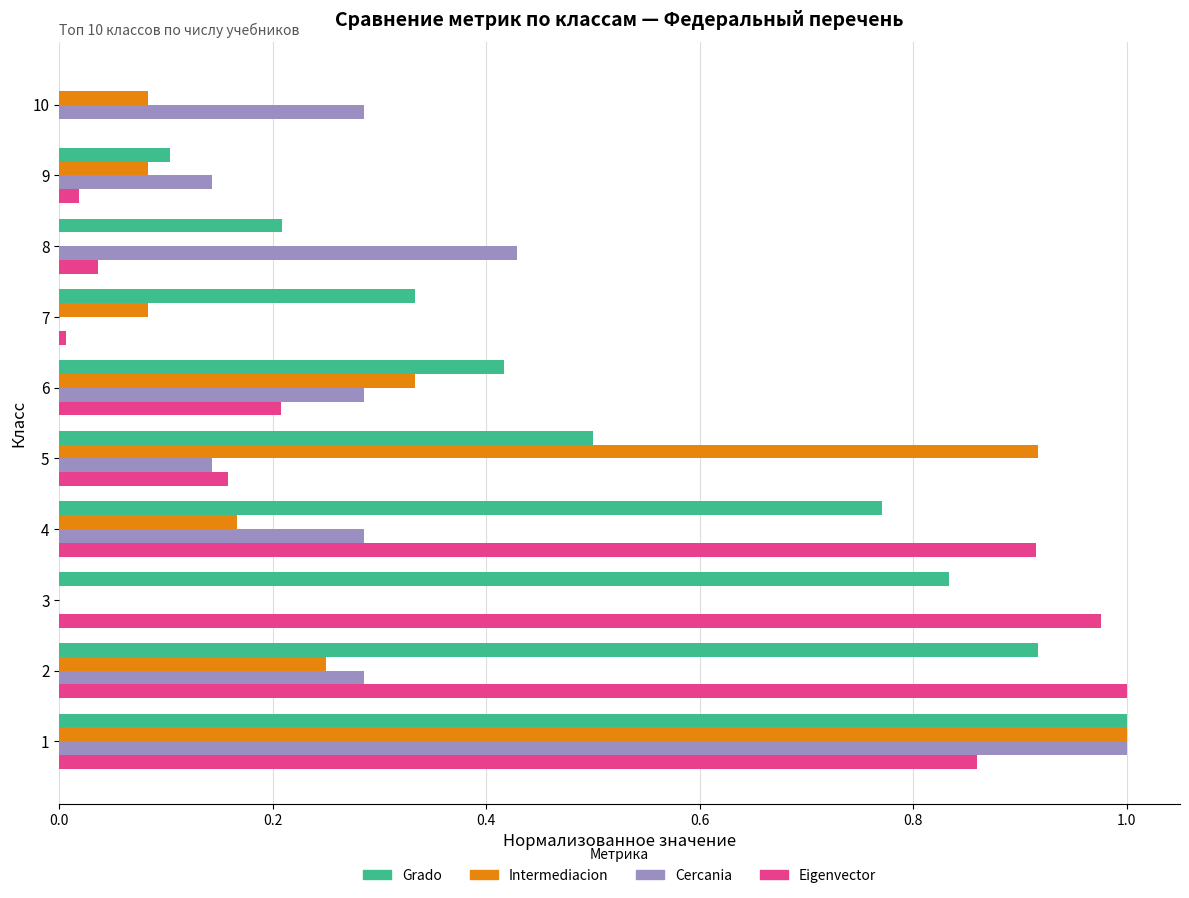

The value of Intermediacion at 4 is 0.2. True or false?

True